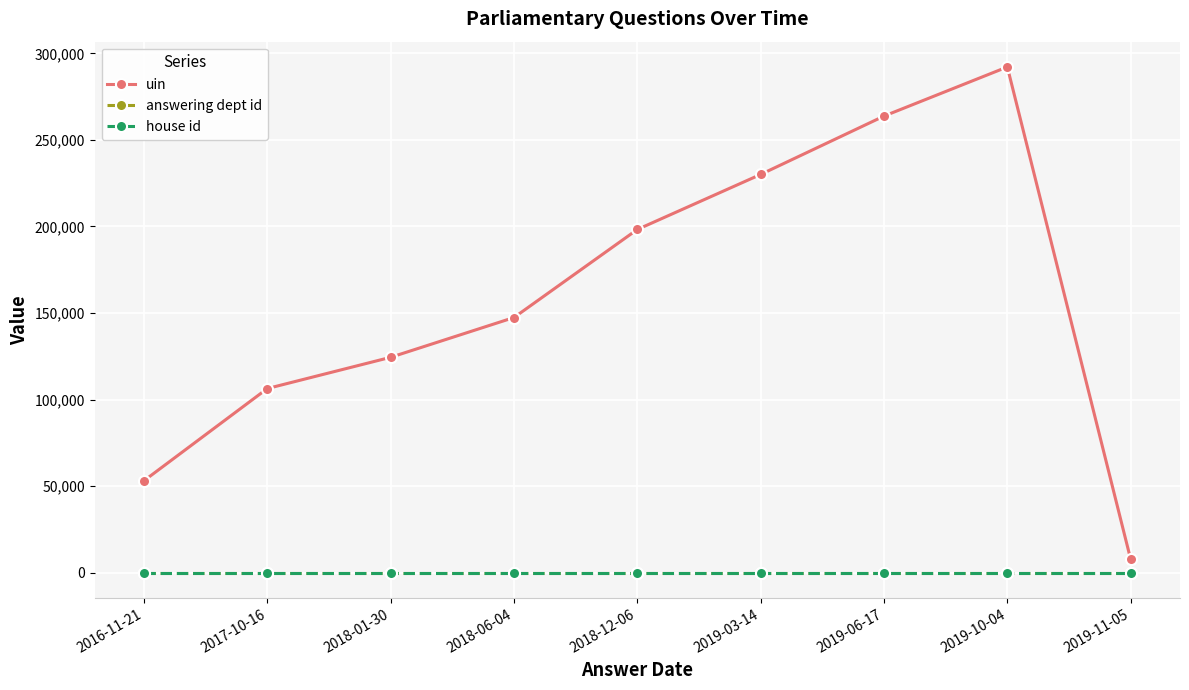

Reading left to right, extract all data points from this chart.

uin: 2016-11-21=53074	2017-10-16=106330	2018-01-30=124387	2018-06-04=147377	2018-12-06=198248	2019-03-14=230049	2019-06-17=263768	2019-10-04=292160	2019-11-05=7670
answering dept id: 2016-11-21=21	2017-10-16=21	2018-01-30=21	2018-06-04=21	2018-12-06=21	2019-03-14=21	2019-06-17=21	2019-10-04=21	2019-11-05=21
house id: 2016-11-21=1	2017-10-16=1	2018-01-30=1	2018-06-04=1	2018-12-06=1	2019-03-14=1	2019-06-17=1	2019-10-04=1	2019-11-05=1